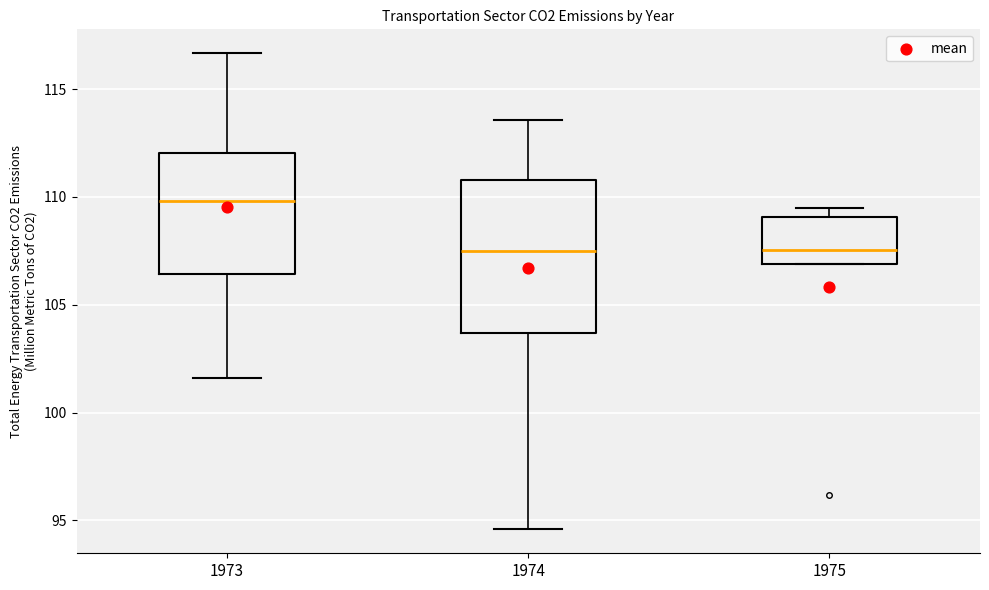

Reading left to right, read every box against the y-axis: the position of its median line, the range the box covers, and the ends of its whiskers. The values are not printed on the chart, so give them approximately, as read against the axis.

1973: median 110.0, box 106.5 to 112.0, whiskers 101.5 to 116.5
1974: median 107.5, box 103.5 to 111.0, whiskers 94.5 to 113.5
1975: median 107.5, box 107.0 to 109.0, whiskers 107.0 to 109.5